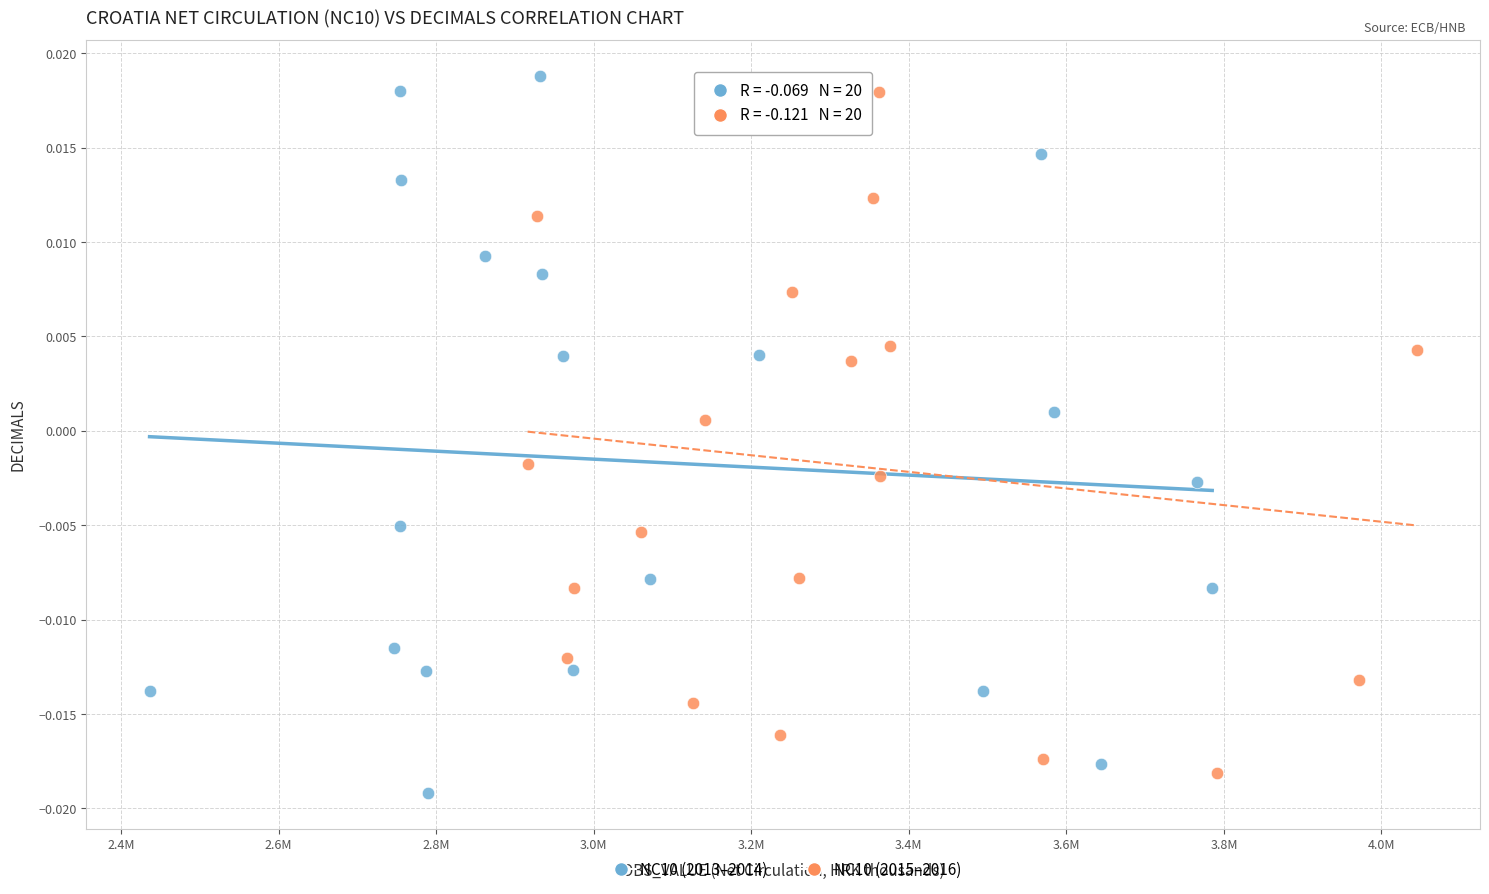

What are all the series names shown in the legend?

NC10 (2013–2014), NC10 (2015–2016)